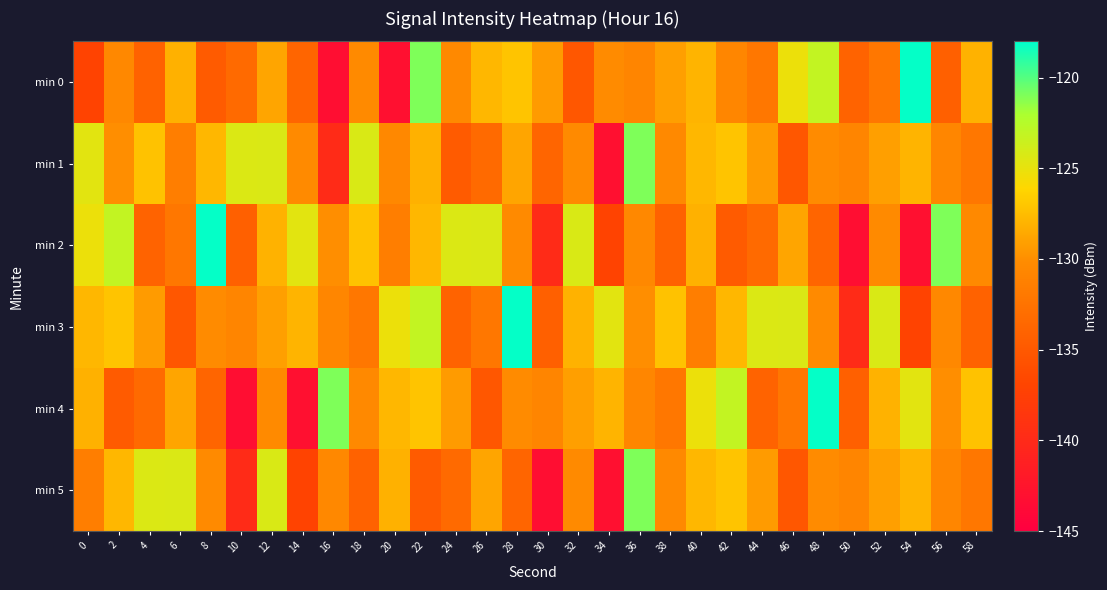

At which category does the chart reach its minimum across all series?

16